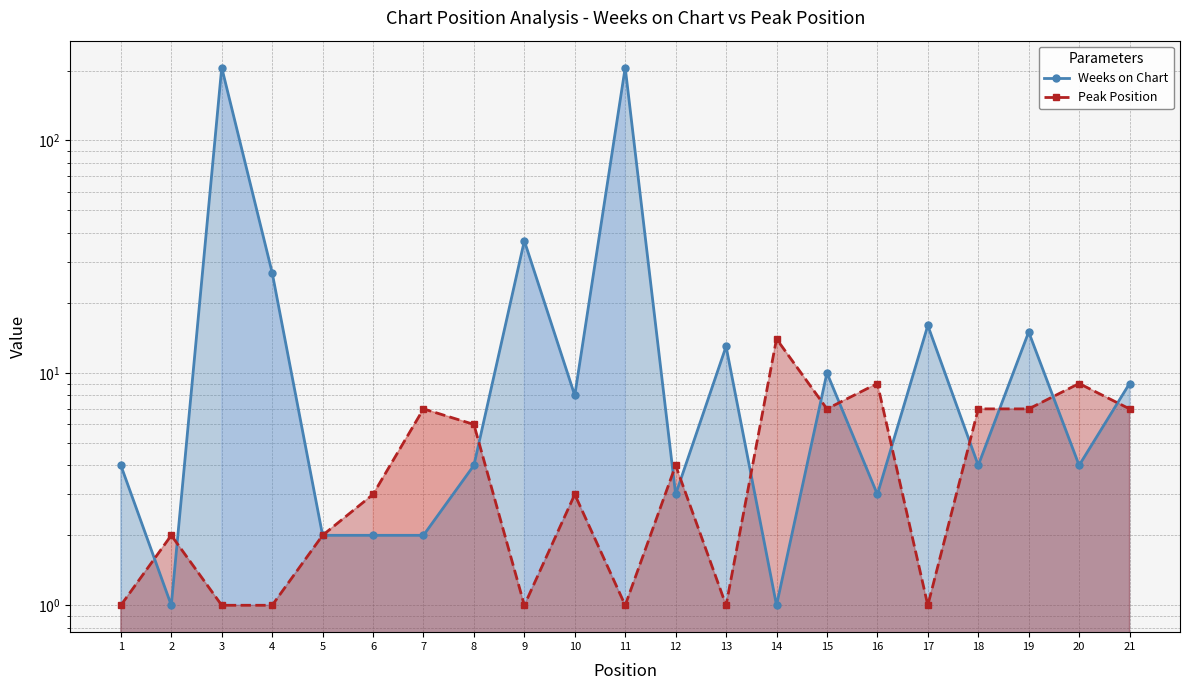

How many series are shown in this chart?

2